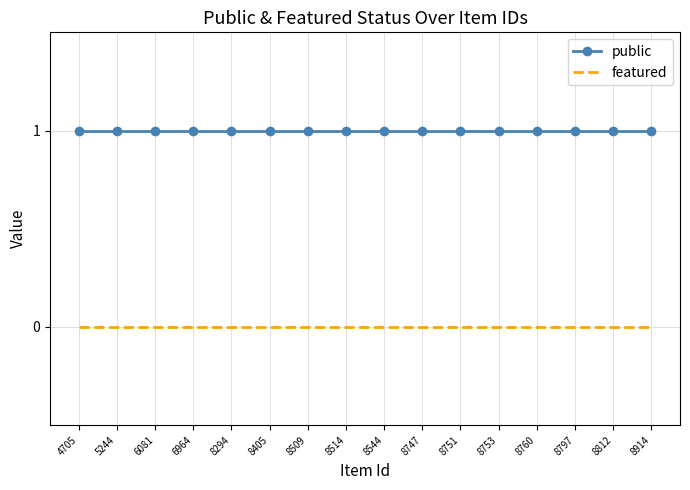

How many distinct data groups are displayed?

2